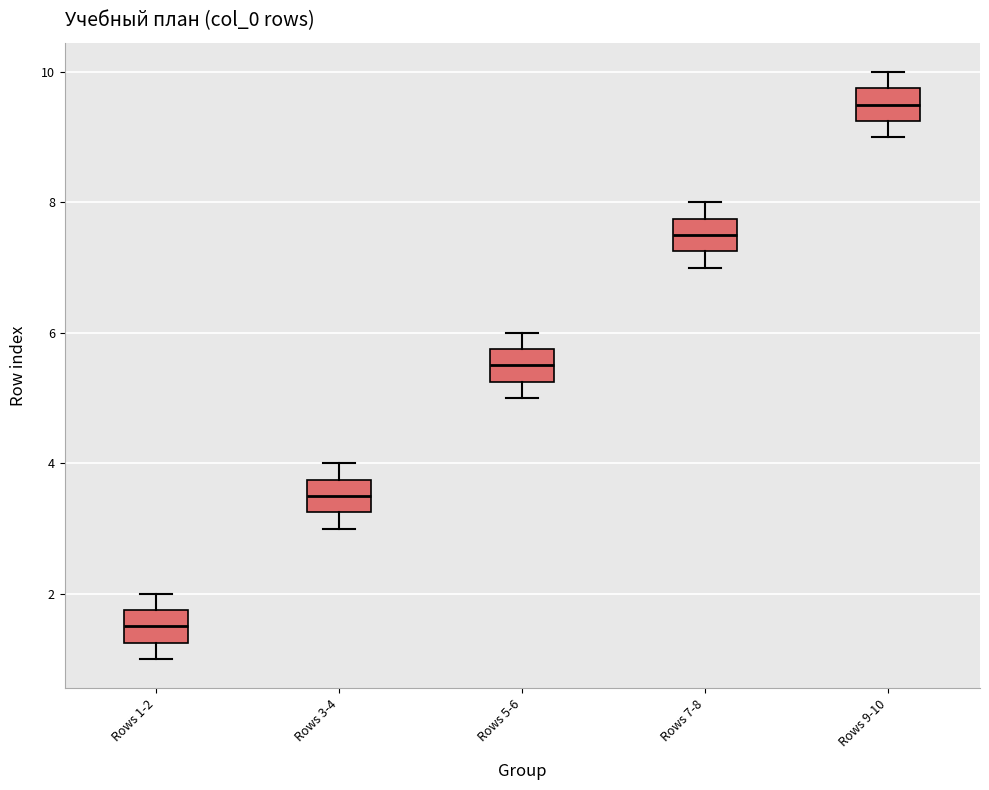

Reading left to right, read every box against the y-axis: the position of its median line, the range the box covers, and the ends of its whiskers. The values are not printed on the chart, so give them approximately, as read against the axis.

Rows 1-2: median 1.6, box 1.2 to 1.8, whiskers 1.0 to 2.0
Rows 3-4: median 3.6, box 3.2 to 3.8, whiskers 3.0 to 4.0
Rows 5-6: median 5.6, box 5.2 to 5.8, whiskers 5.0 to 6.0
Rows 7-8: median 7.6, box 7.2 to 7.8, whiskers 7.0 to 8.0
Rows 9-10: median 9.6, box 9.2 to 9.8, whiskers 9.0 to 10.0